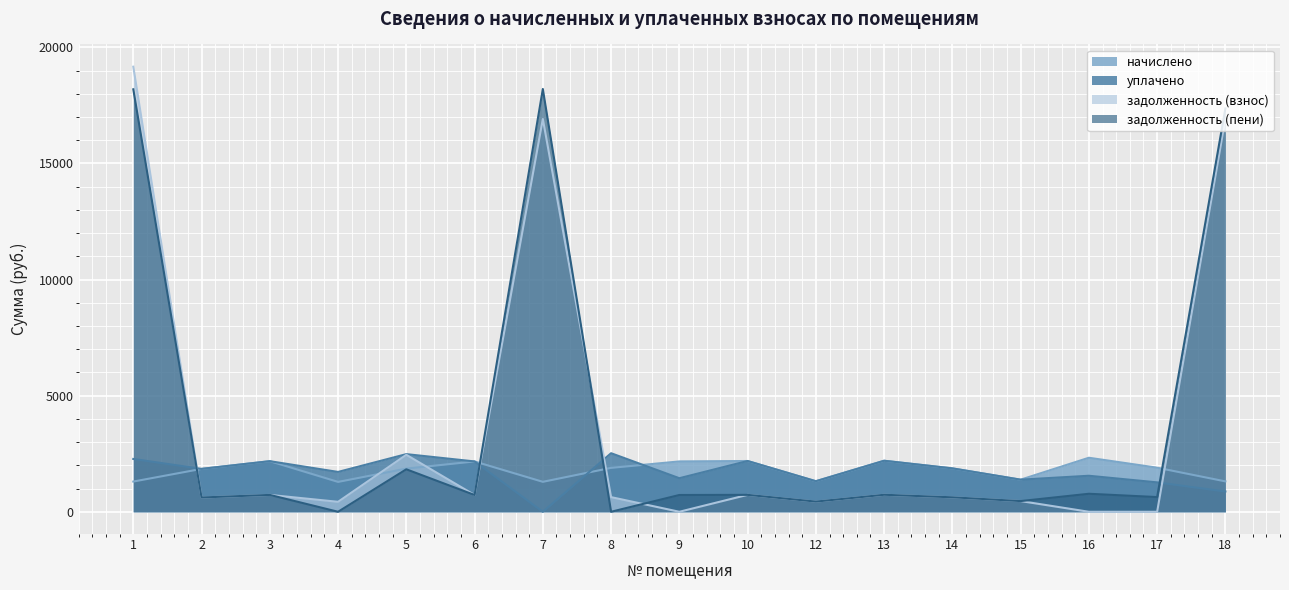

Rank the categories by начислено value from highest to lowest.

16, 13, 10, 3, 6, 9, 17, 8, 14, 5, 2, 15, 12, 18, 1, 7, 4